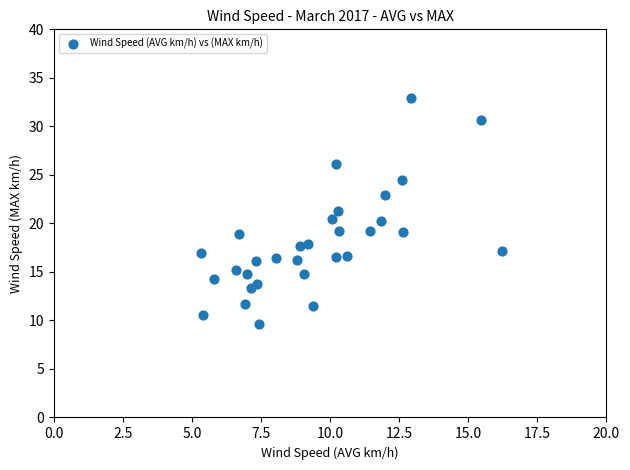

What is the range of X values (max minus min)?

10.9